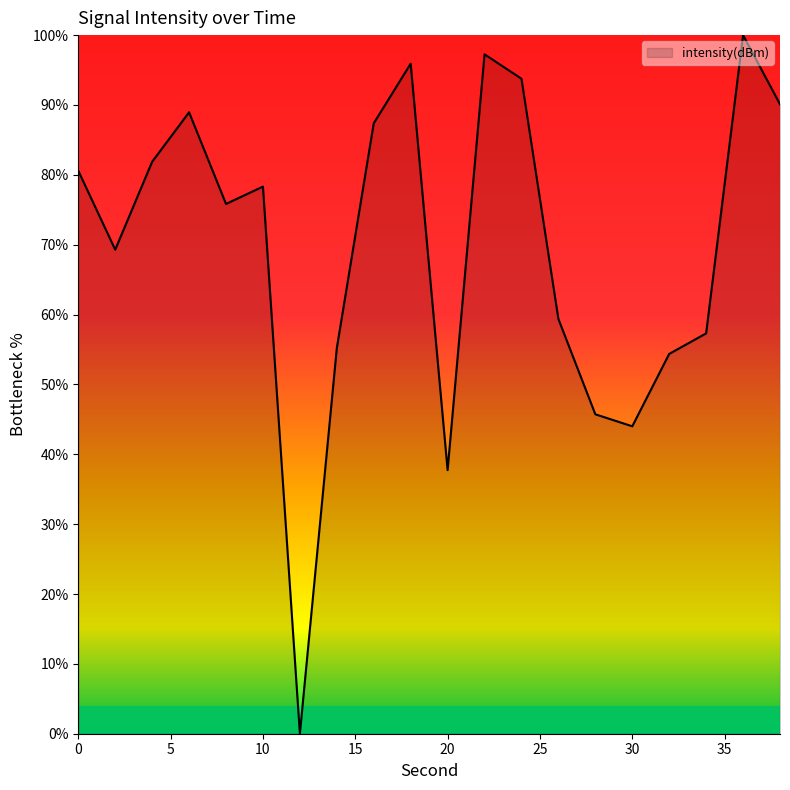

Count the number of values greater than 78.

10